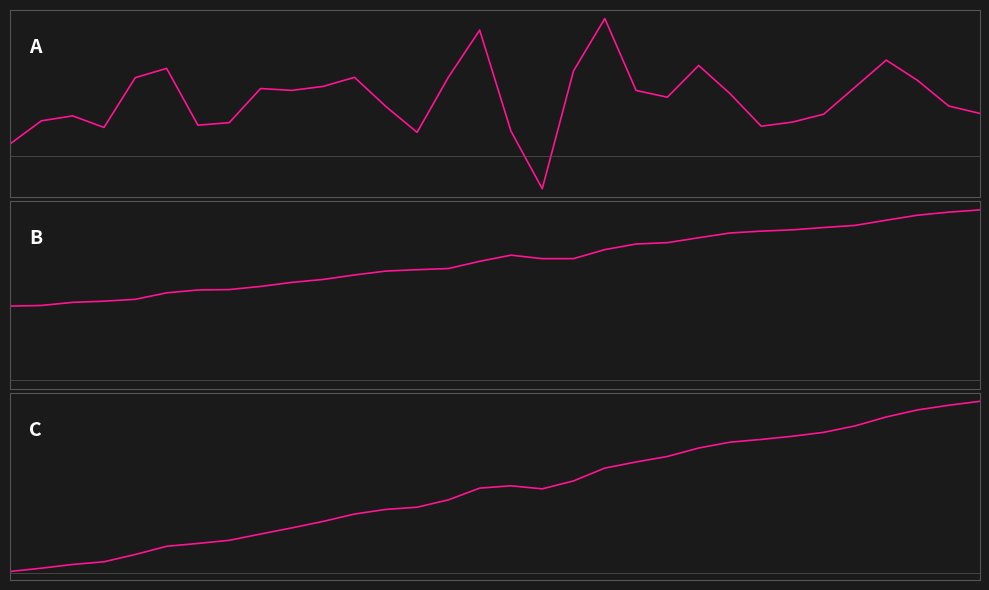

True or false: the data shows 1.2 at 26.

False